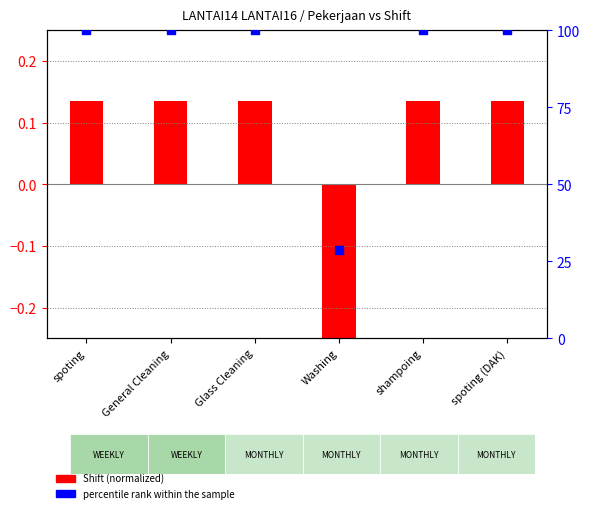

What is the ratio of the value at spoting (DAK) to the value at Glass Cleaning?

1.0